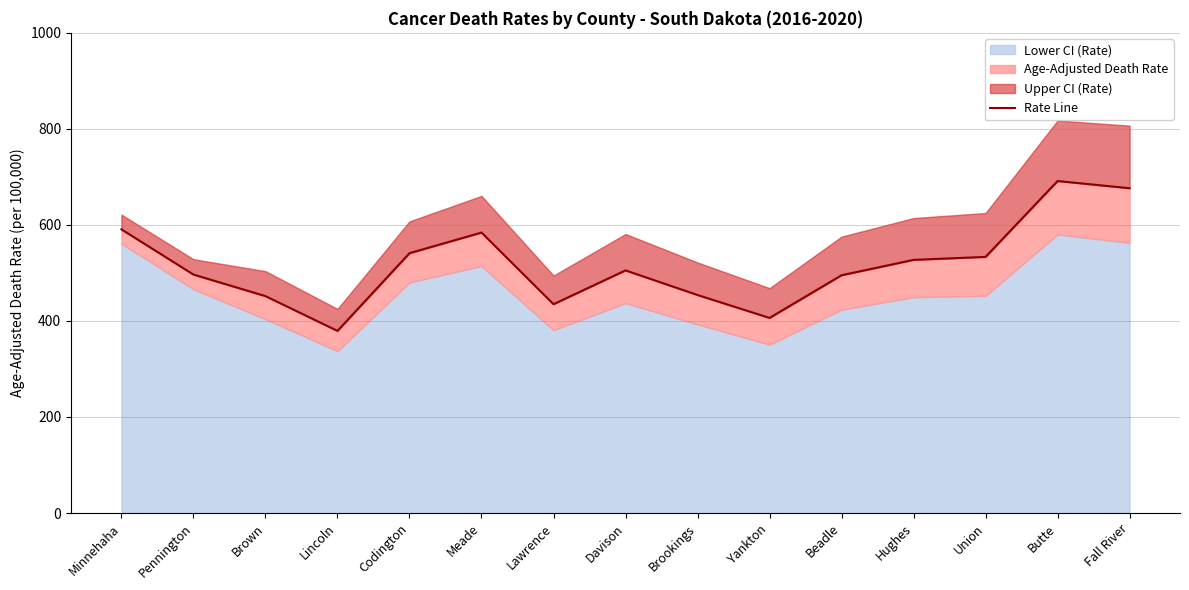

Does the chart display data point markers on the line(s)?

No